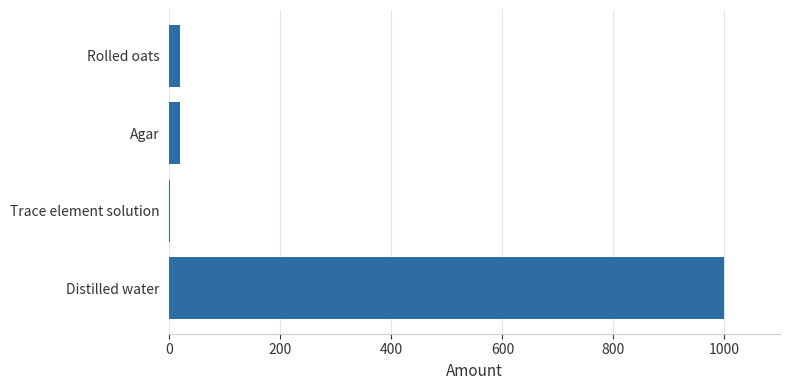

Reading top to bottom, what are all the values shown in this chart?

Rolled oats=20	Agar=20	Trace element solution=1	Distilled water=1000